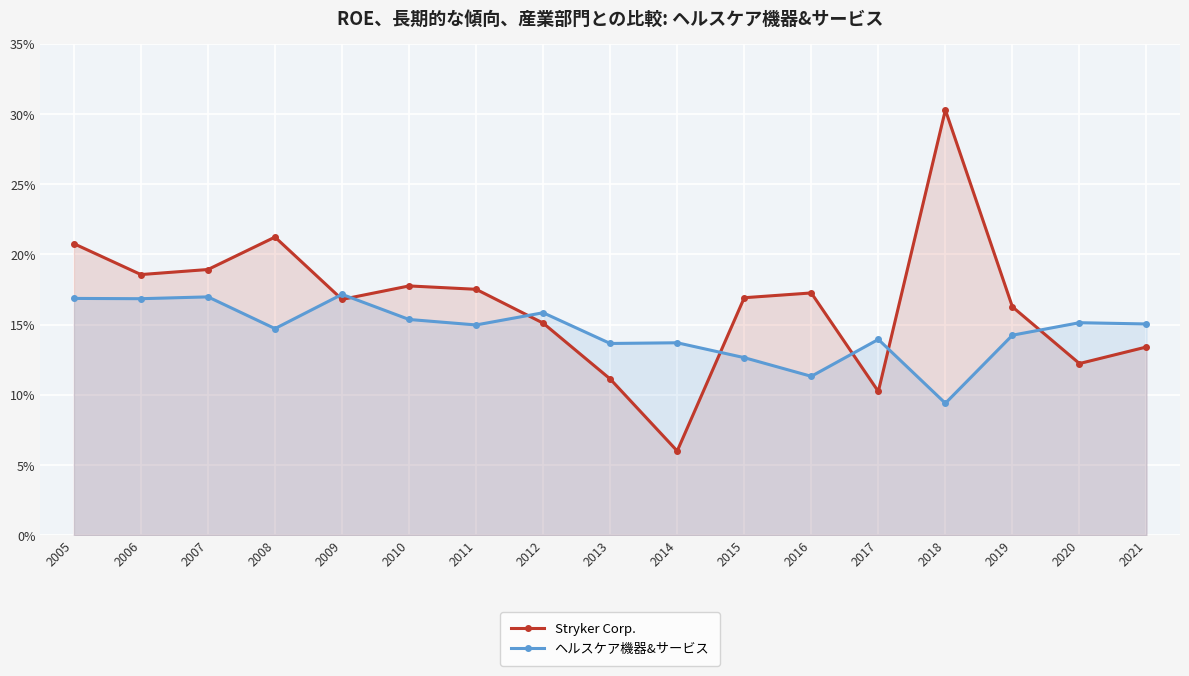

Reading left to right, what are all the values shown in this chart?

Stryker Corp.: 2005=0.2	2006=0.2	2007=0.2	2008=0.2	2009=0.2	2010=0.2	2011=0.2	2012=0.2	2013=0.1	2014=0.1	2015=0.2	2016=0.2	2017=0.1	2018=0.3	2019=0.2	2020=0.1	2021=0.1
ヘルスケア機器&サービス: 2005=0.2	2006=0.2	2007=0.2	2008=0.1	2009=0.2	2010=0.2	2011=0.1	2012=0.2	2013=0.1	2014=0.1	2015=0.1	2016=0.1	2017=0.1	2018=0.1	2019=0.1	2020=0.2	2021=0.2